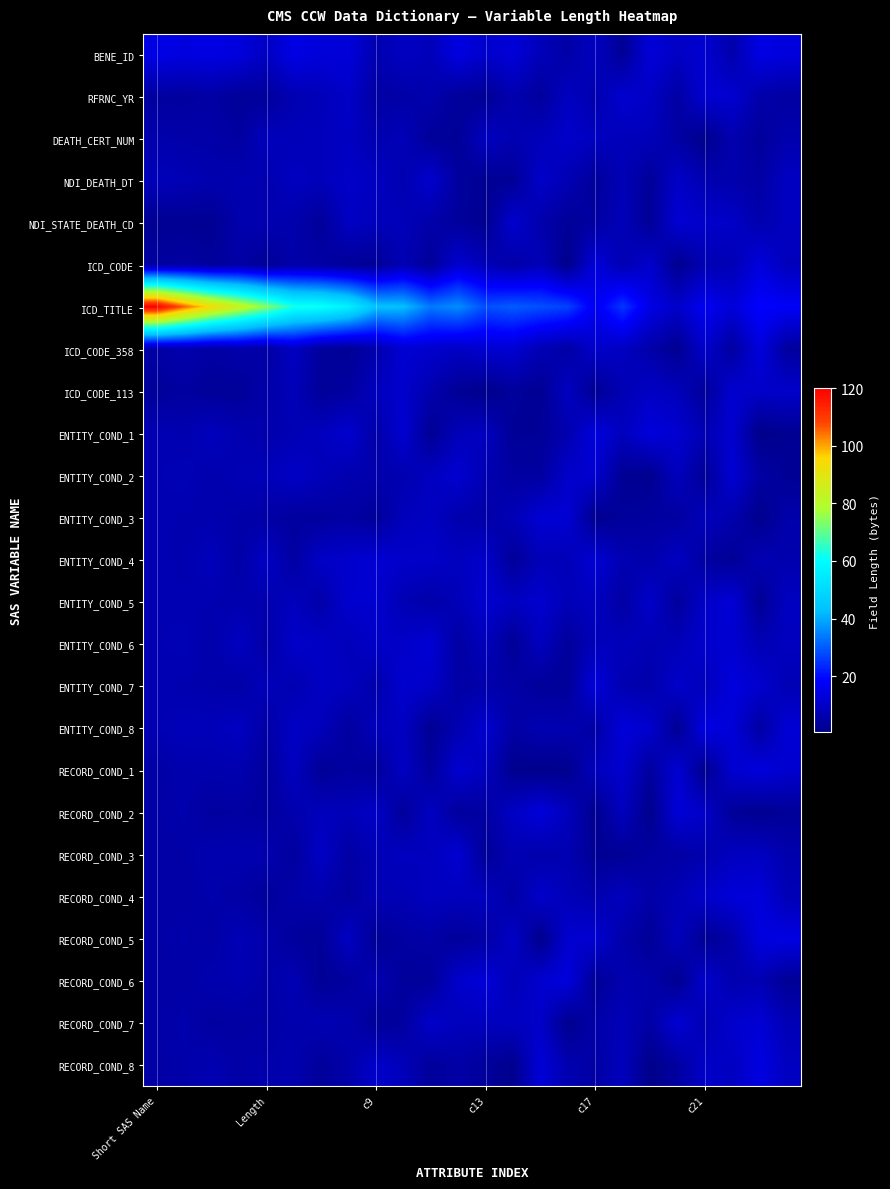

At which category is the sum across all series the highest?

Short SAS Name